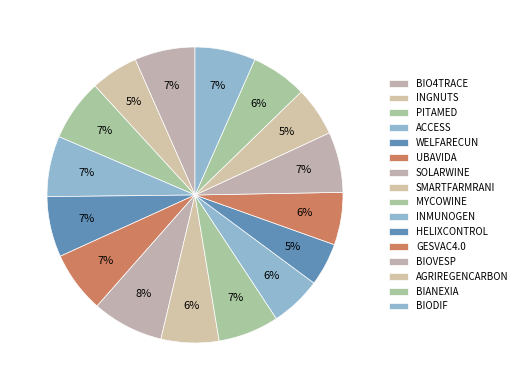

Which category has the biggest portion of the pie?

SOLARWINE